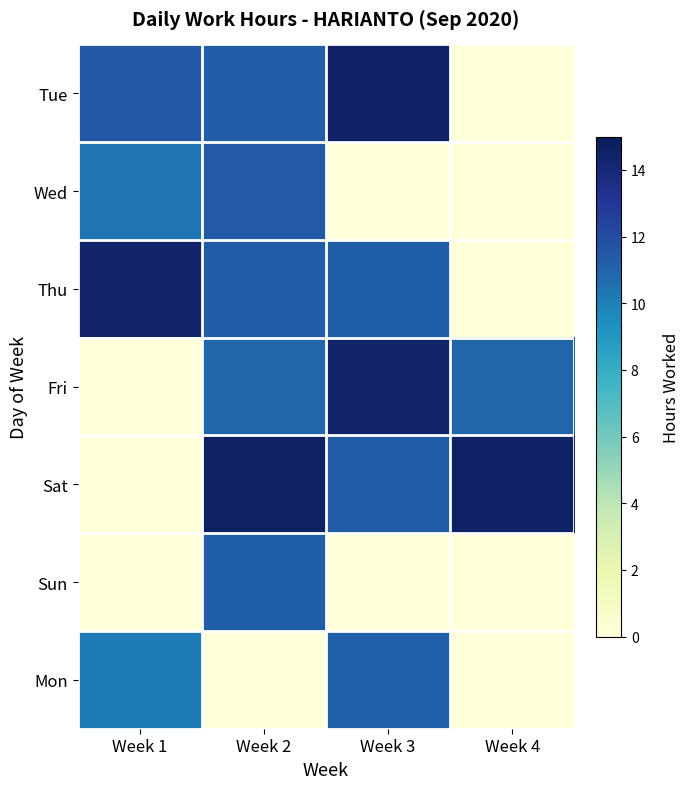

Reading left to right, what are all the values shown in this chart?

Tue: Week 1=11.5	Week 2=11.3	Week 3=14.6	Week 4=0.0
Wed: Week 1=10.4	Week 2=11.4	Week 3=0.0	Week 4=0.0
Thu: Week 1=14.4	Week 2=11.4	Week 3=11.2	Week 4=0.0
Fri: Week 1=0.0	Week 2=10.9	Week 3=14.4	Week 4=10.9
Sat: Week 1=0.0	Week 2=14.6	Week 3=11.3	Week 4=14.6
Sun: Week 1=0.0	Week 2=11.2	Week 3=0.0	Week 4=0.0
Mon: Week 1=10.2	Week 2=0.0	Week 3=11.2	Week 4=0.0